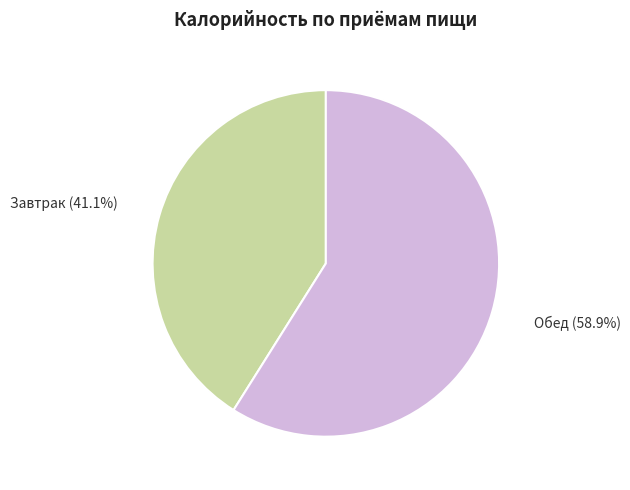

Rank the categories by value from lowest to highest.

Завтрак, Обед